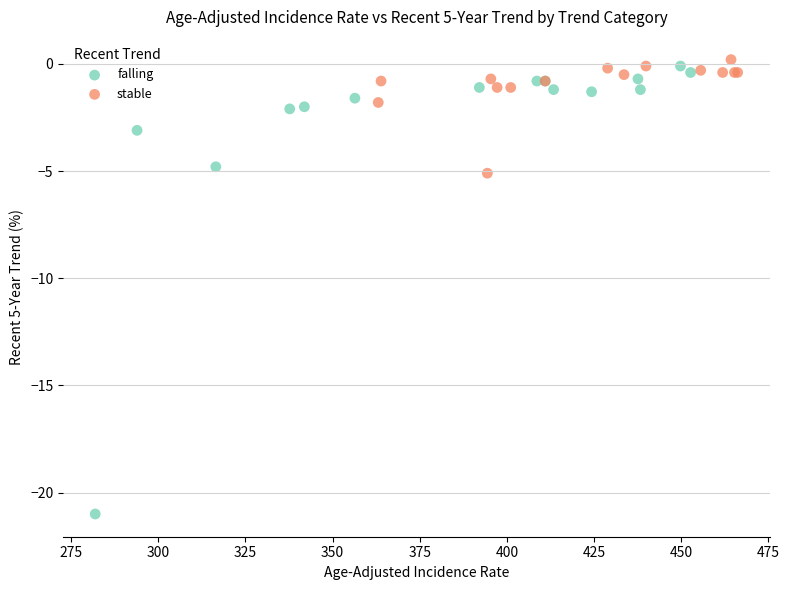

Which series has the widest spread of Y values?

falling